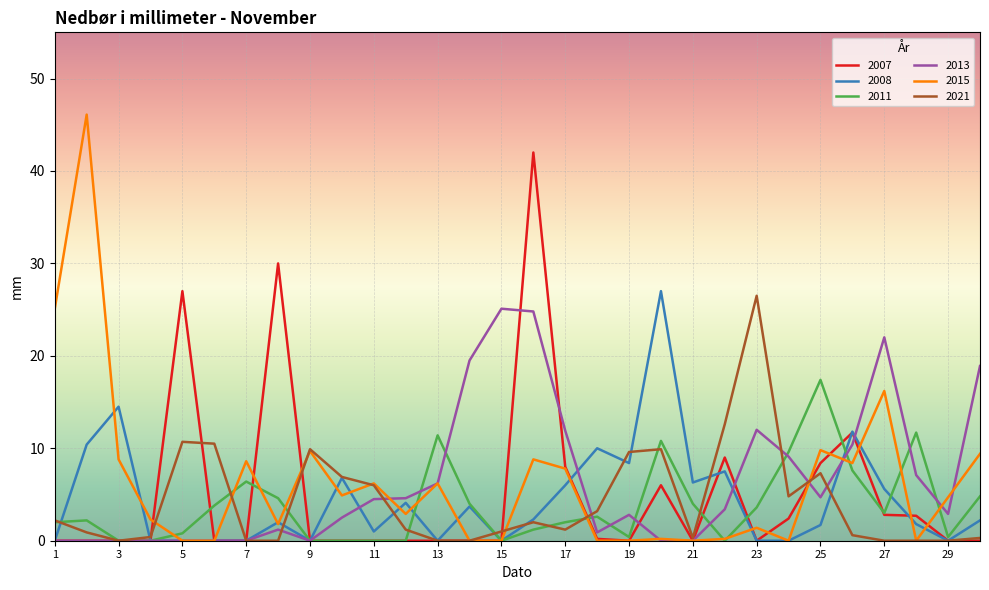

Which series has the largest range (max minus min)?

2015